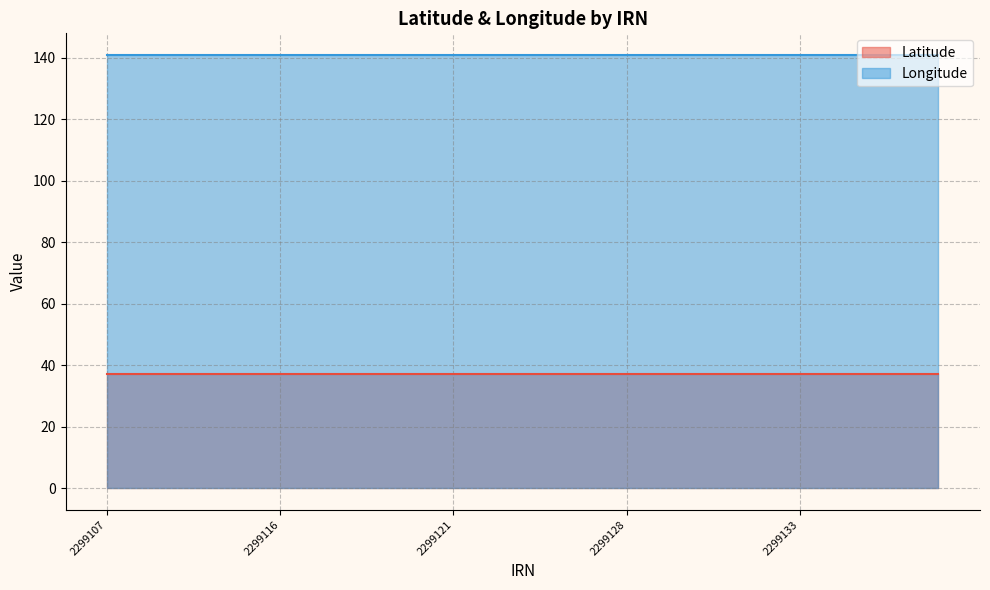

At which category is the sum across all series the highest?

2299107